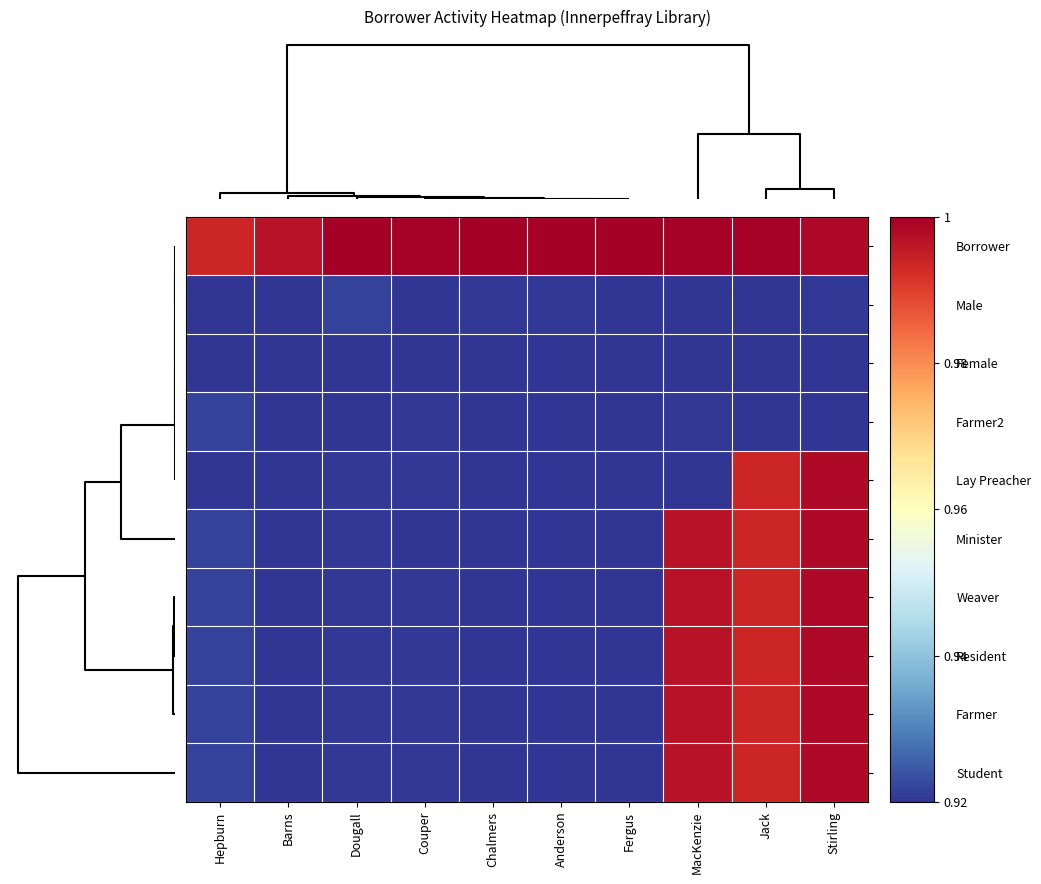

Which series changed the most between Barns and Couper?

Borrower